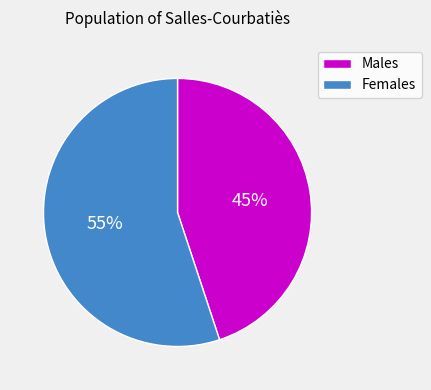

How many segments does this pie chart have?

2